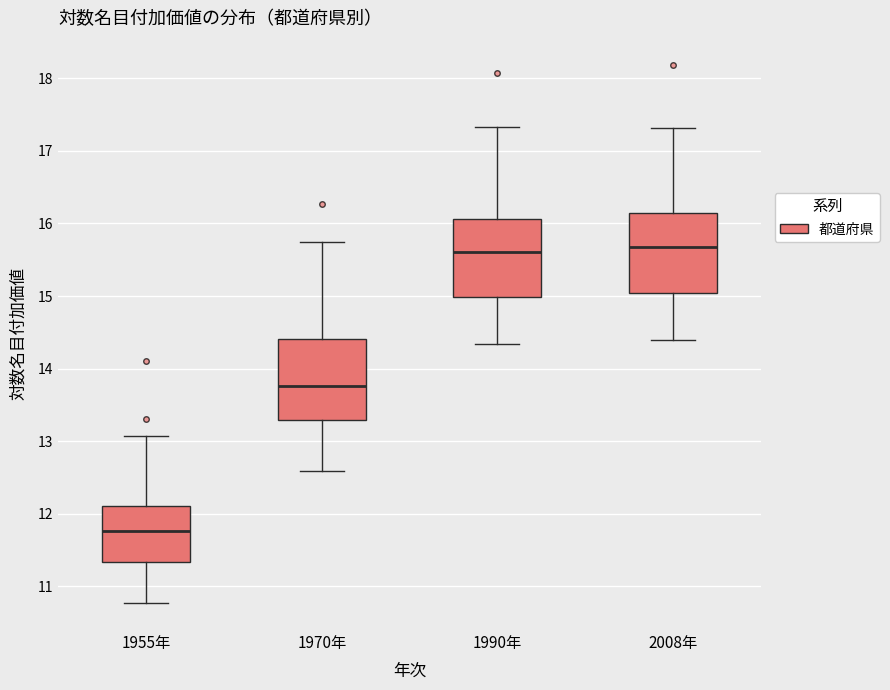

Reading left to right, transcribe this box plot: for each box, give where its median line is, the range the box spans, and where its two whiskers end, as read against the y-axis. The values are not printed on the chart, so give them approximately, as read against the axis.

1955年: median 11.8, box 11.3 to 12.1, whiskers 10.8 to 13.1
1970年: median 13.8, box 13.3 to 14.4, whiskers 12.6 to 15.7
1990年: median 15.6, box 15.0 to 16.1, whiskers 14.3 to 17.3
2008年: median 15.7, box 15.0 to 16.1, whiskers 14.4 to 17.3